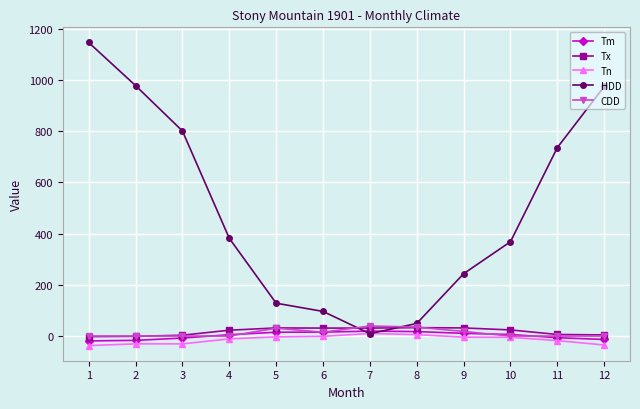

Which series has the largest range (max minus min)?

HDD